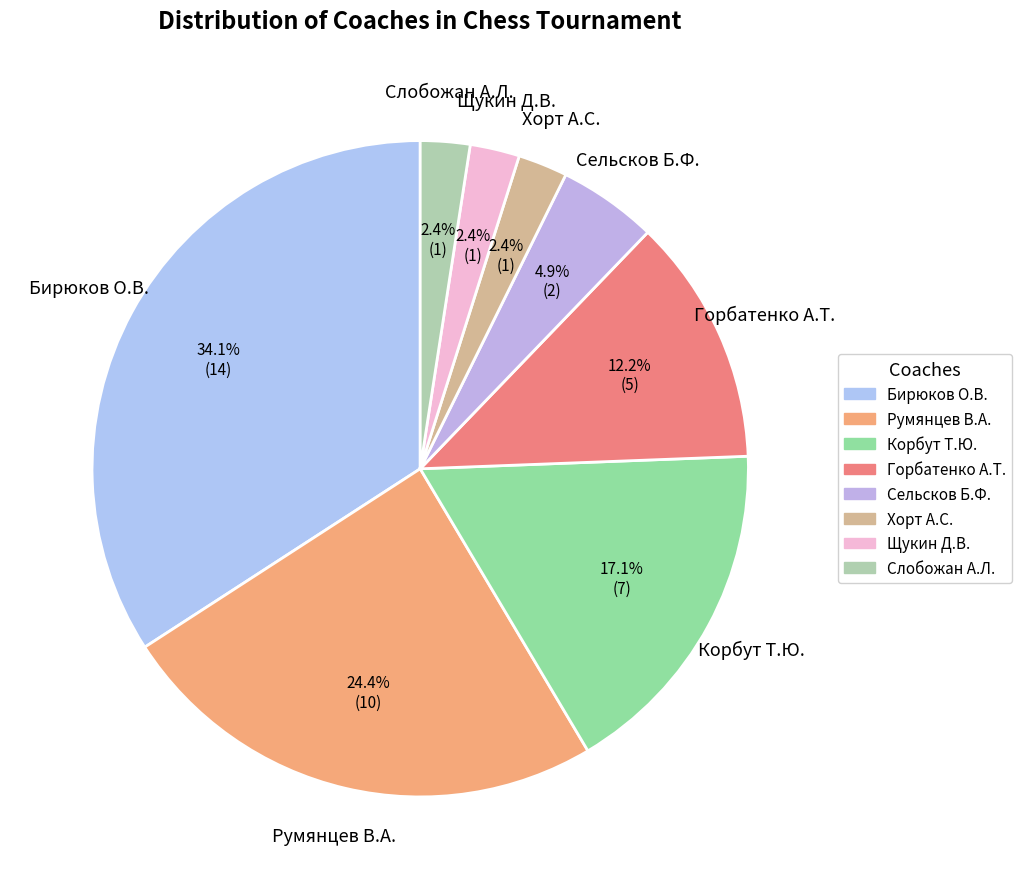

Which category has the biggest portion of the pie?

Бирюков О.В.